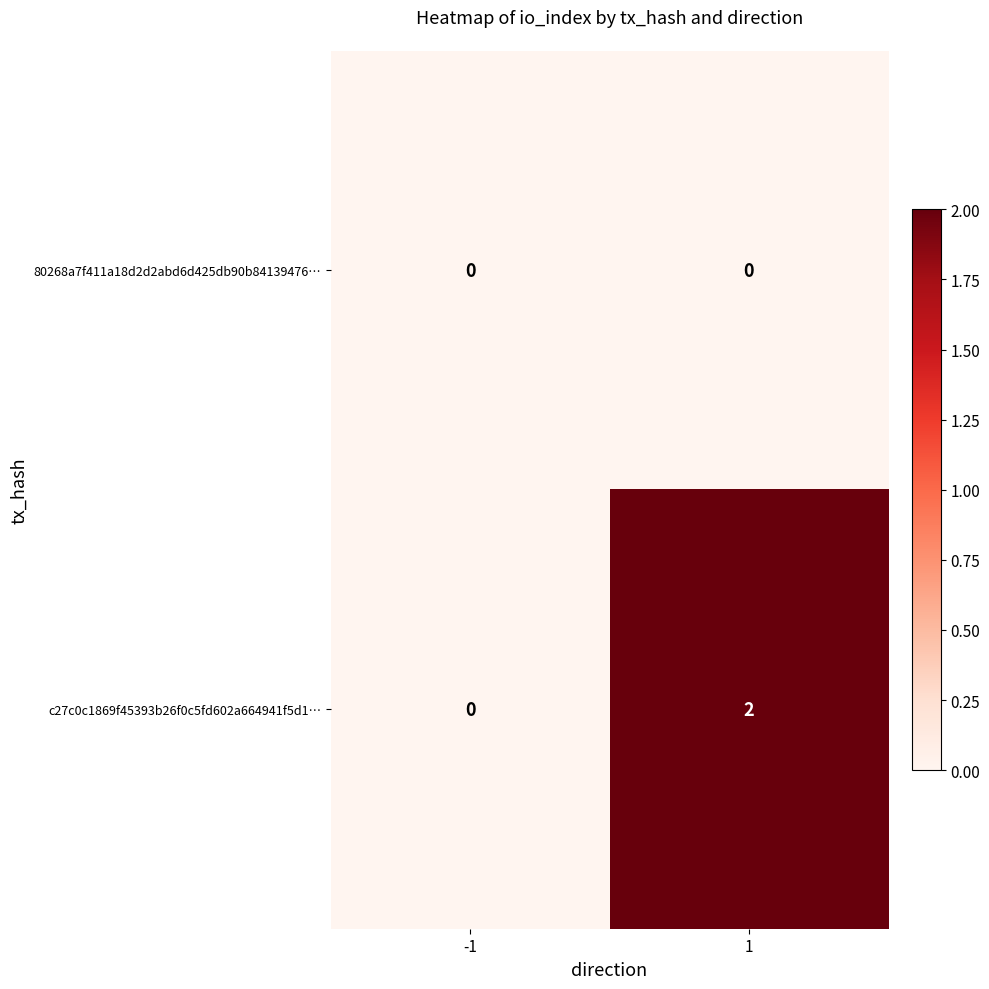

Reading right to left, extract all data points from this chart.

80268a7f411a18d2d2abd6d425db90b84139476…: 1=0	-1=0
c27c0c1869f45393b26f0c5fd602a664941f5d1…: 1=2	-1=0